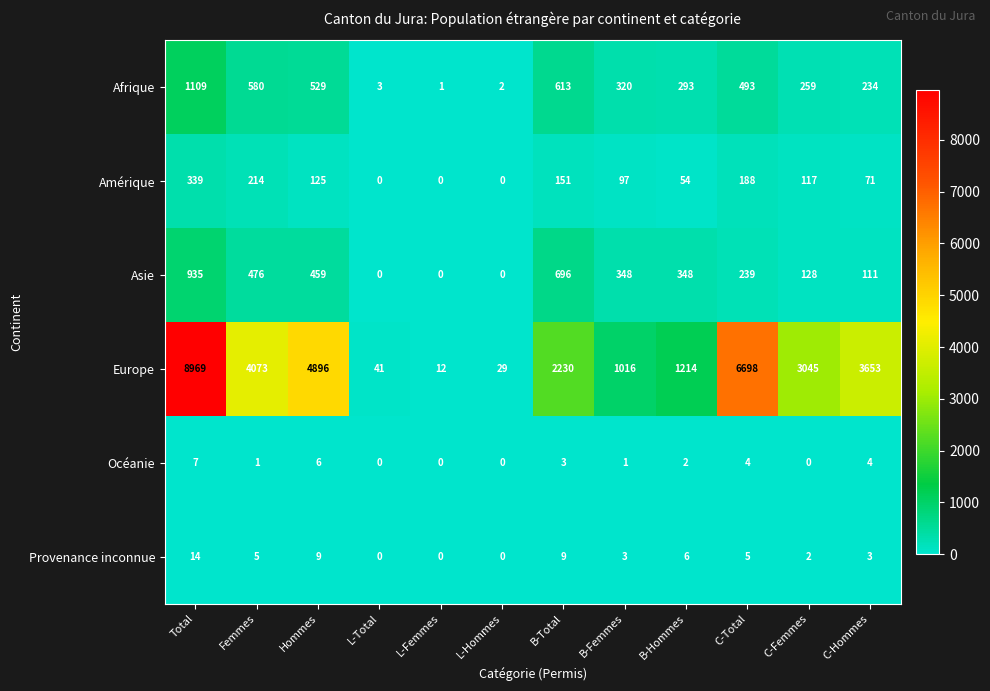

Which series has the largest range (max minus min)?

Europe